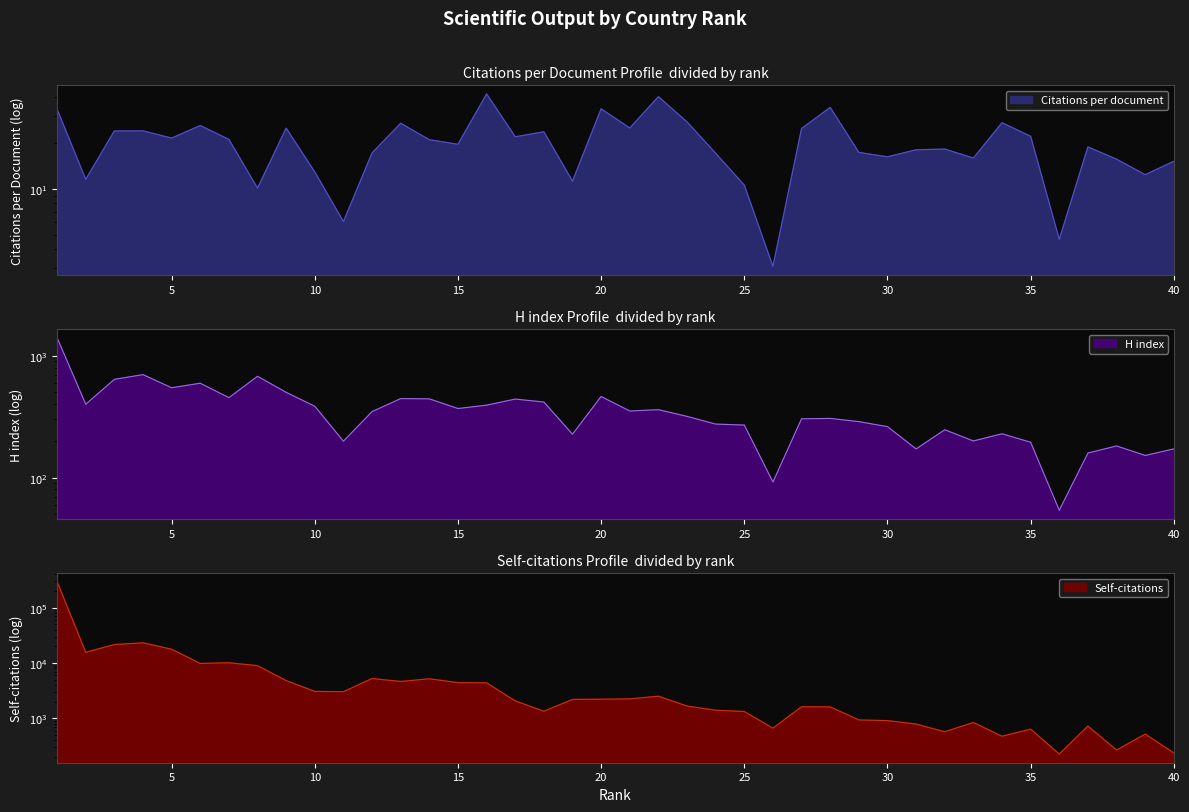

Where is Self-citations nearest to the value 148557?

4